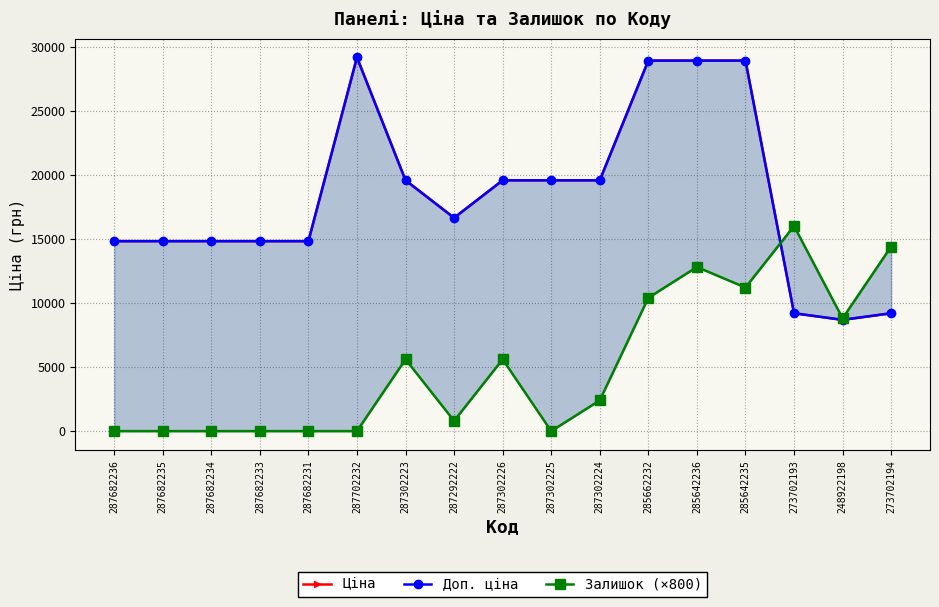

Reading right to left, what are all the values shown in this chart?

Ціна: 9196.3	8679.5	9196.3	28901.7	28901.7	28901.7	19564.9	19564.9	19564.9	16636.8	19564.9	29152.3	14817.6	14817.6	14817.6	14817.6	14817.6
Доп. ціна: 9196.3	8679.5	9196.3	28901.7	28901.7	28901.7	19564.9	19564.9	19564.9	16636.8	19564.9	29152.3	14817.6	14817.6	14817.6	14817.6	14817.6
Залишок (×800): 14400.0	8800.0	16000.0	11200.0	12800.0	10400.0	2400.0	0.0	5600.0	800.0	5600.0	0.0	0.0	0.0	0.0	0.0	0.0